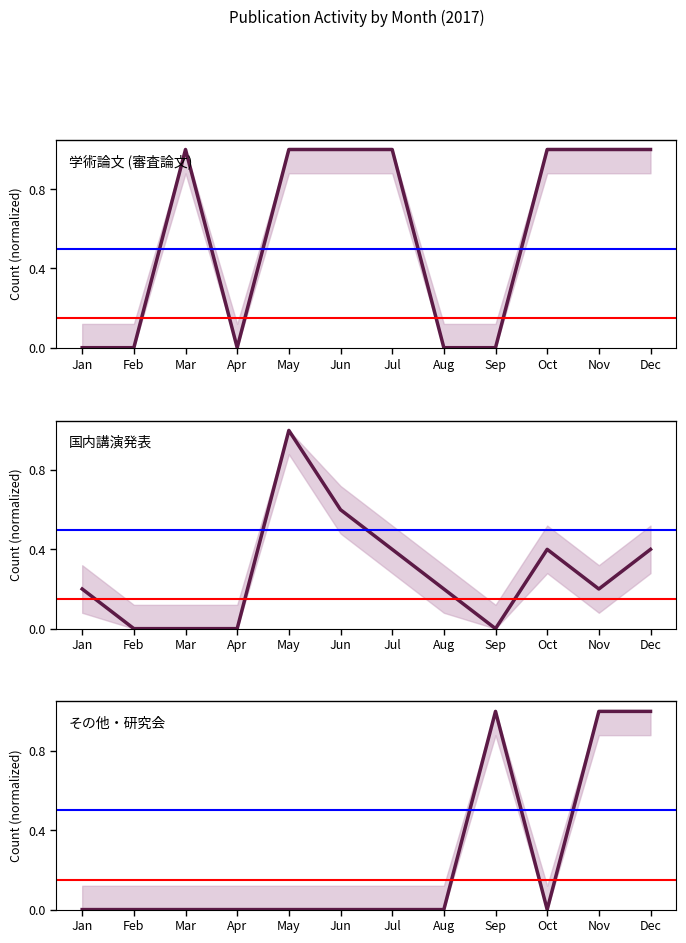

Rank the categories by 国内講演発表 value from highest to lowest.

May, Jun, Jul, Oct, Dec, Jan, Aug, Nov, Feb, Mar, Apr, Sep